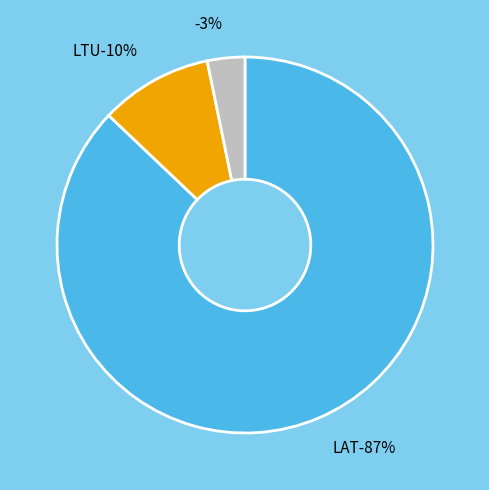

Rank the categories by value from highest to lowest.

LAT, LTU, 